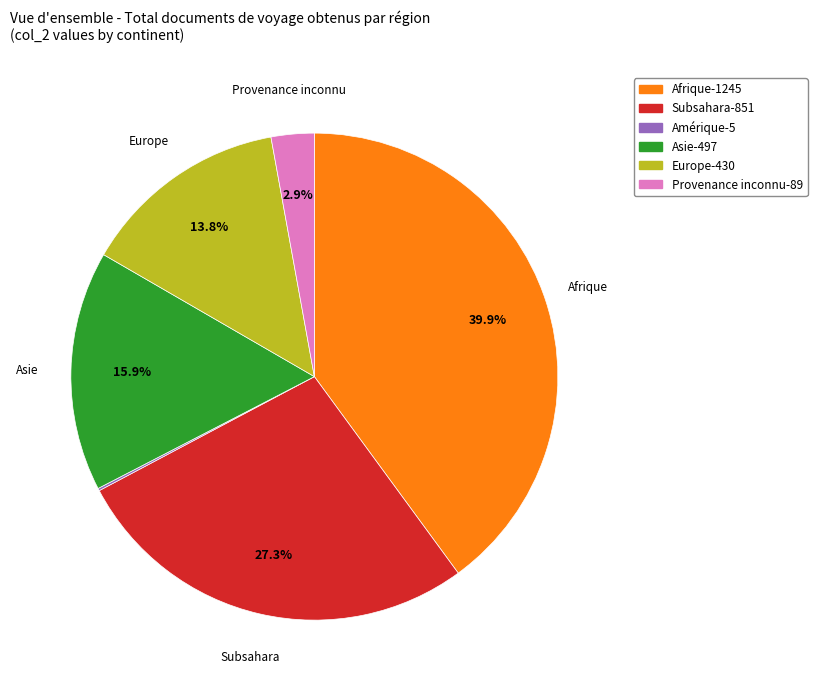

Is there any slice that represents more than half of the pie?

No